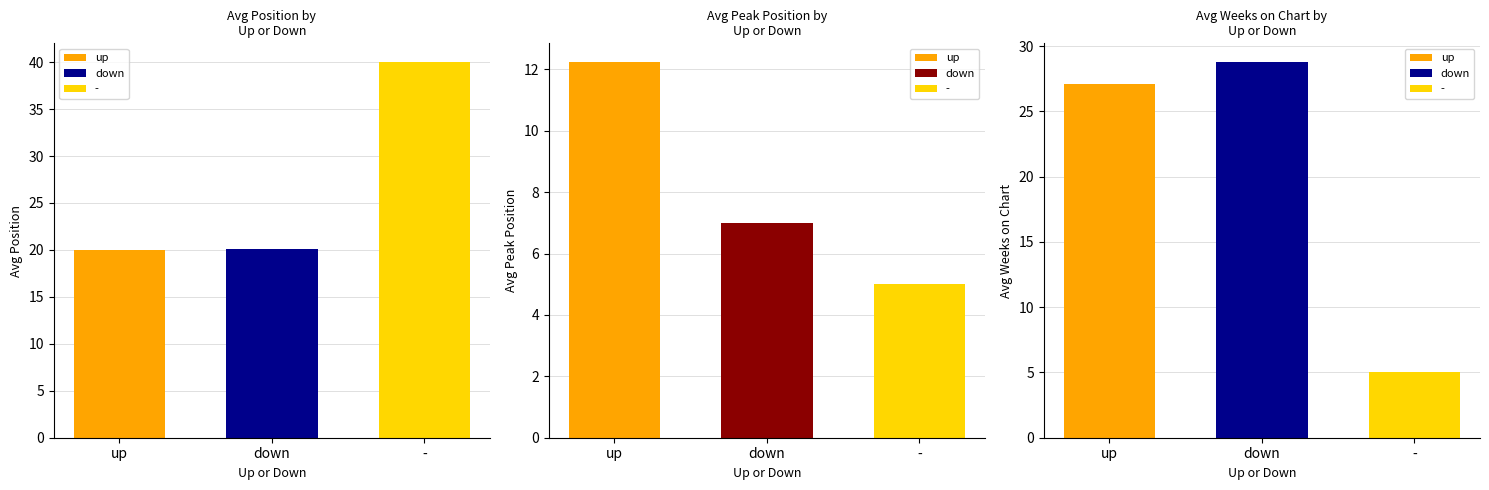

Between down and -, which series saw the biggest shift?

Avg Weeks on Chart